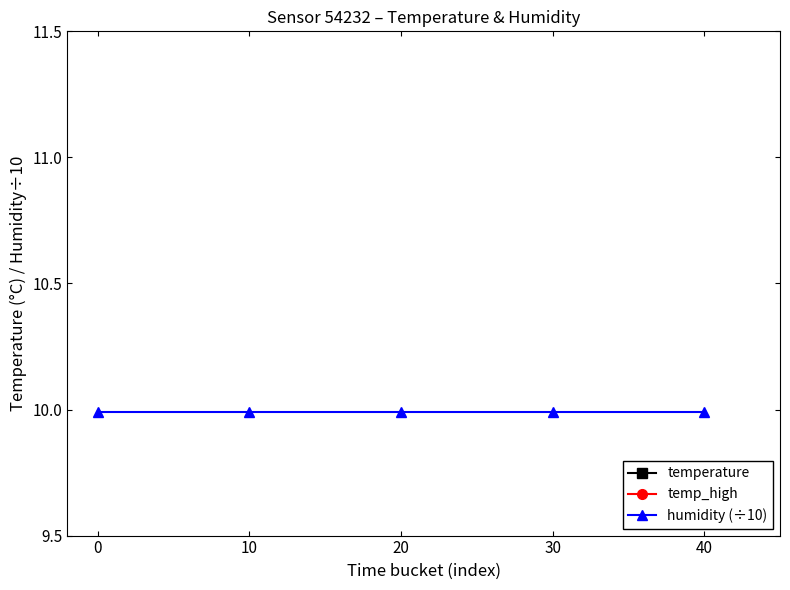

What are all the series names shown in the legend?

temperature, temp_high, humidity (÷10)